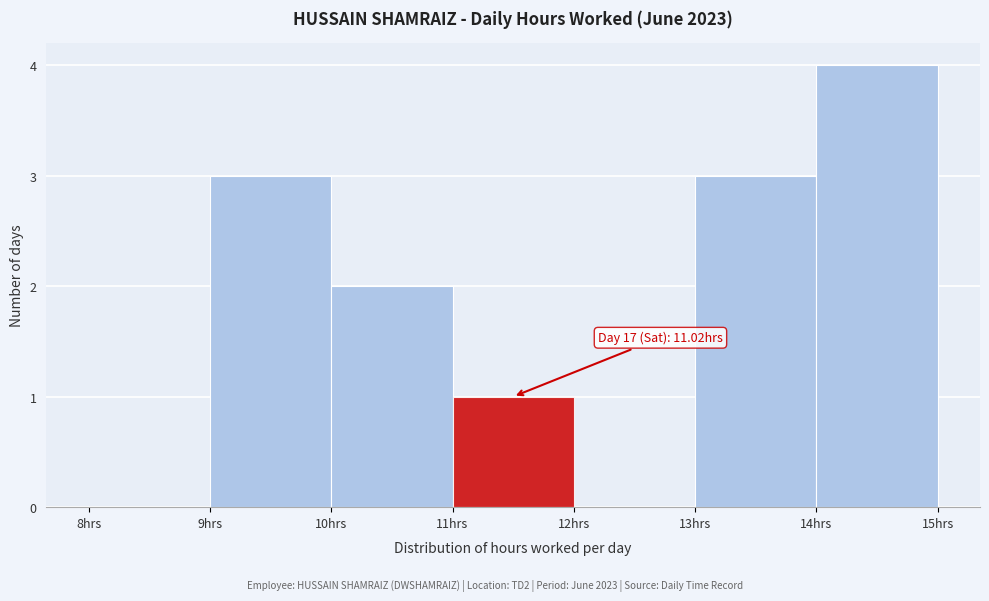

Which range on the x-axis has the tallest bar?

14 to 15